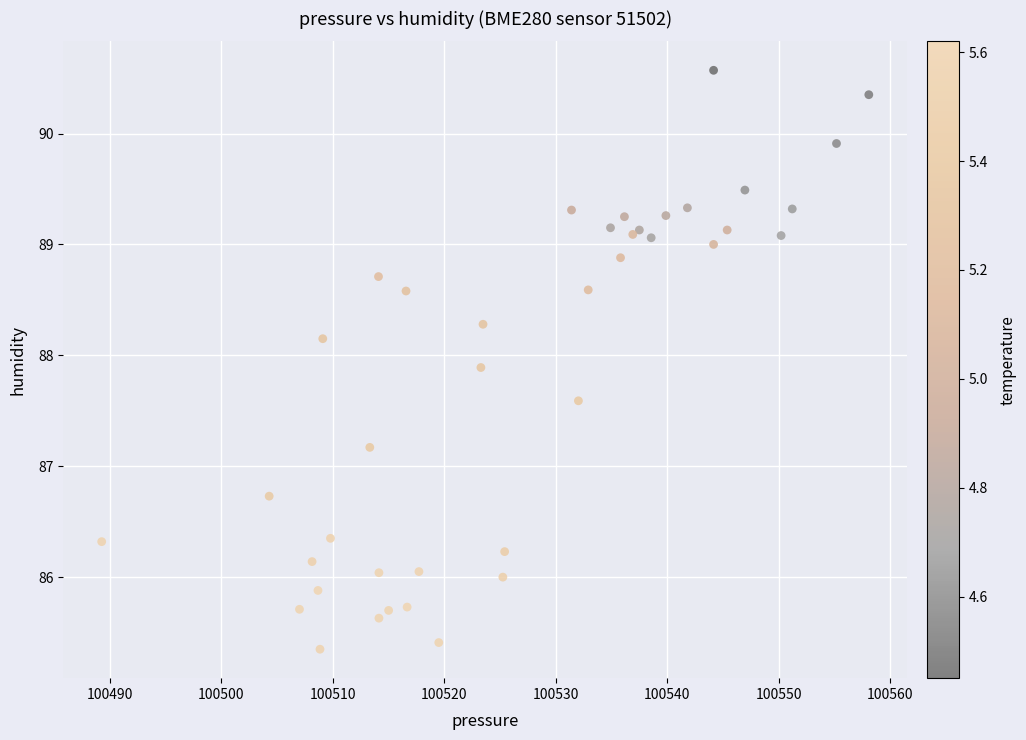

What Y value in the scatter plot is closest to 87?

87.2